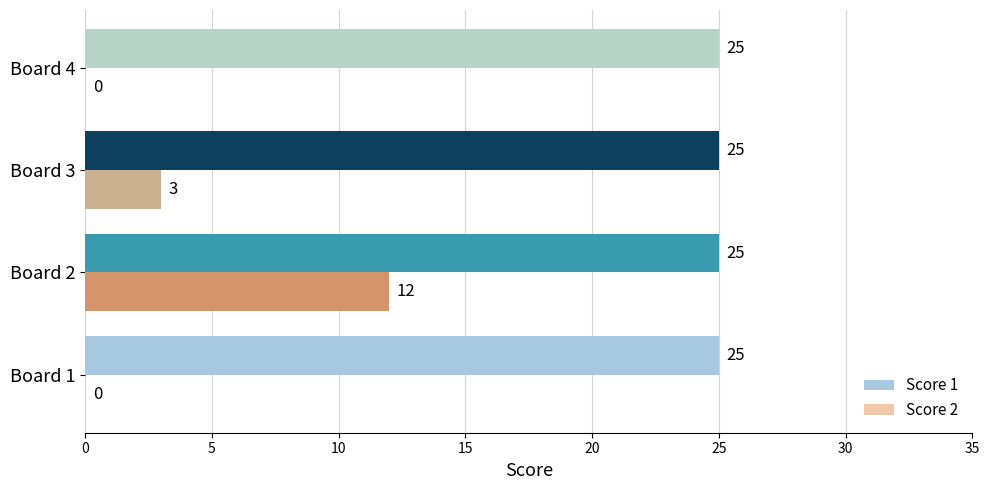

Between Board 3 and Board 4, which series saw the biggest shift?

Score 2